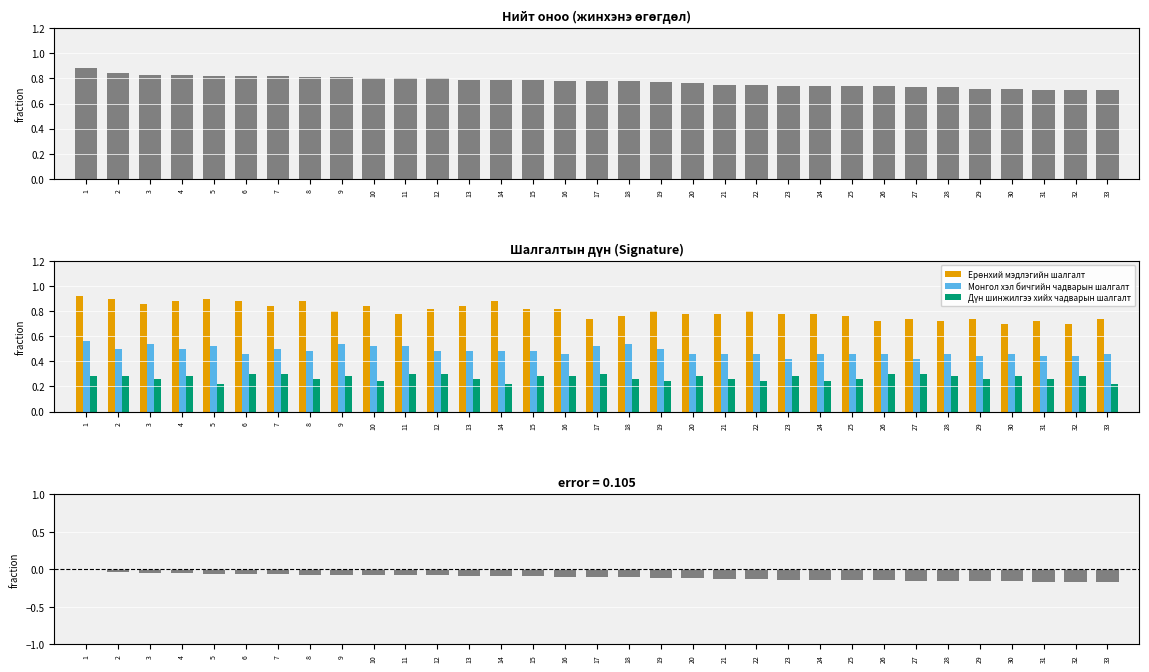

Which series changed the most between 8 and 28?

Ерөнхий мэдлэгийн шалгалт